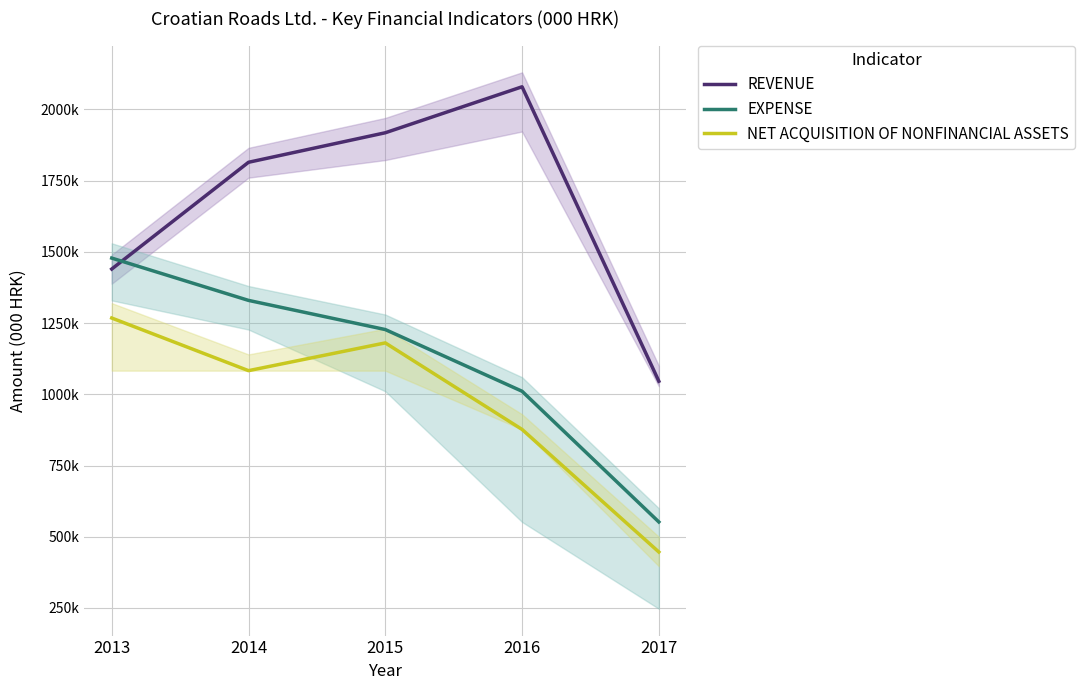

Is it true that EXPENSE equals 552007 at 2017?

True